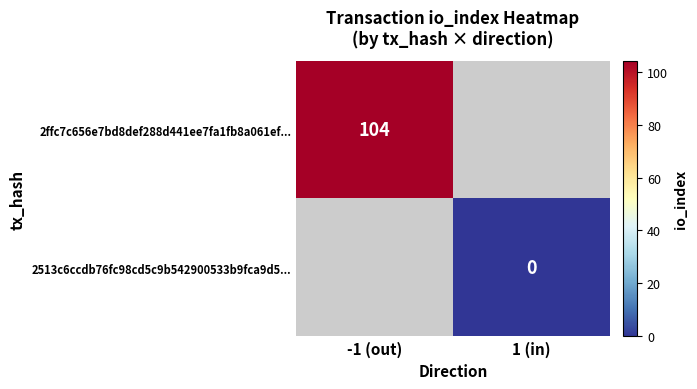

True or false: 2ffc7c656e7bd8def288d441ee7fa1fb8a061ef... has a value of 104 at -1 (out).

True